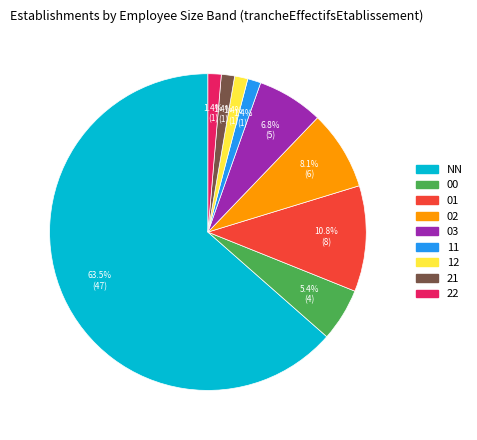

Approximately how many times larger is the value at 11 compared to 03?

0.2